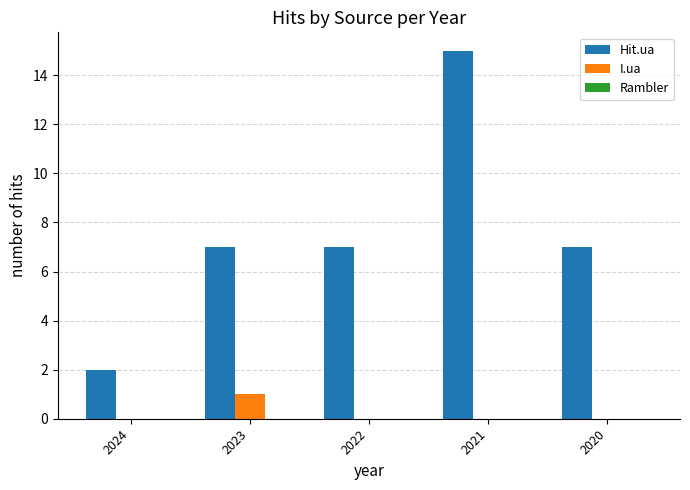

Which category has the highest value in the Hit.ua series?

2021